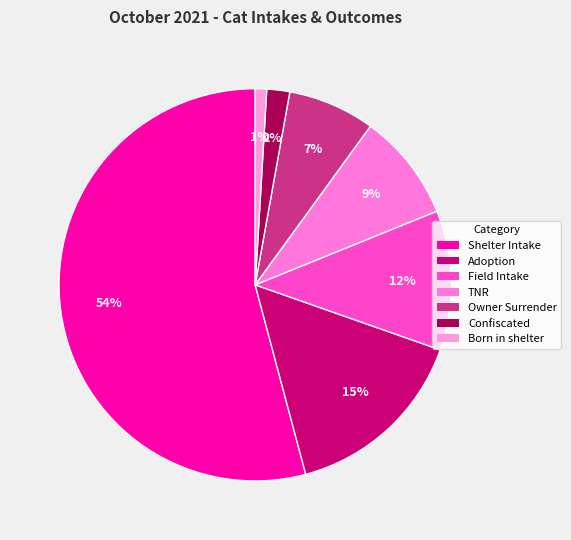

Which category has the smallest portion of the pie?

Born in shelter